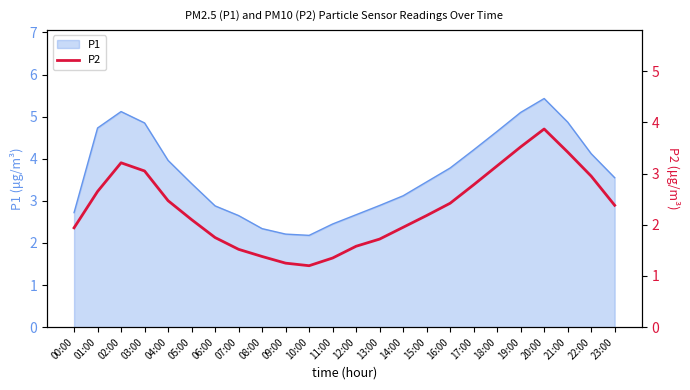

How many data points does each series have?

24